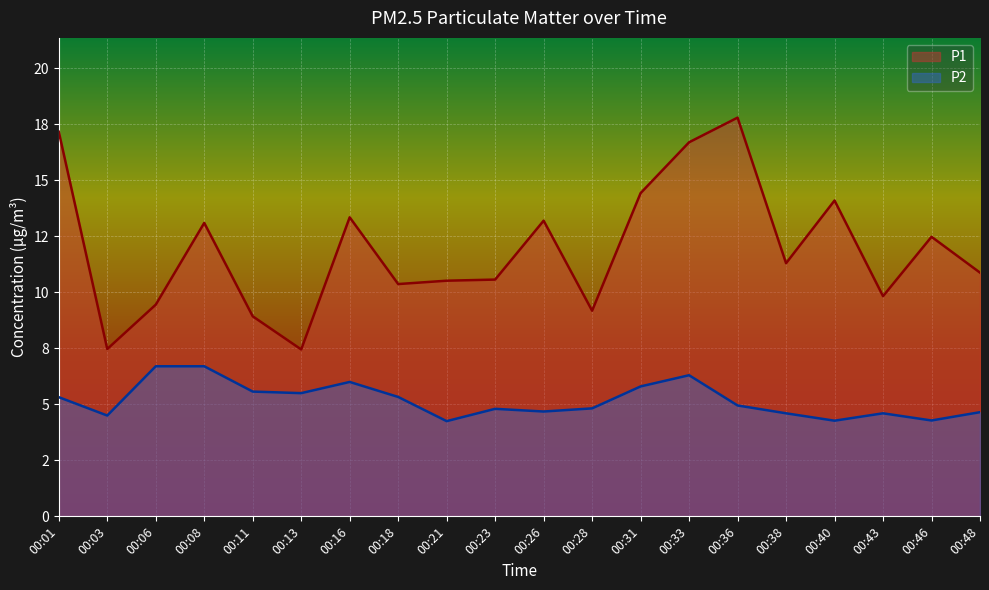

What is the value of the P2 point at the 8th from the left?

5.3